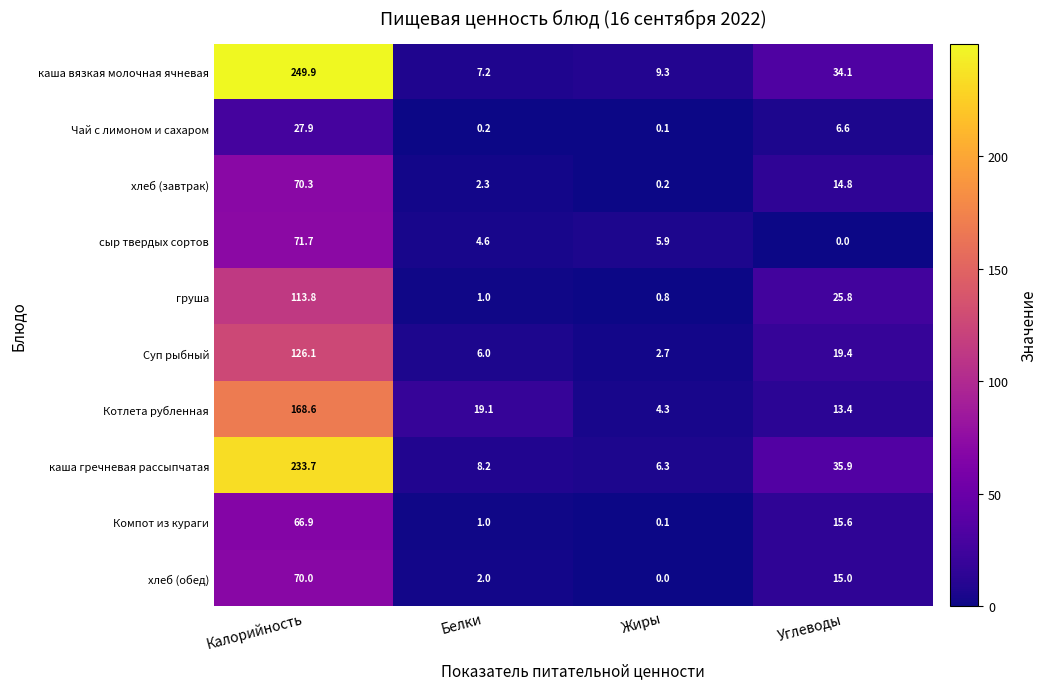

What is the difference between the Компот из кураги values at Белки and Углеводы?

14.6